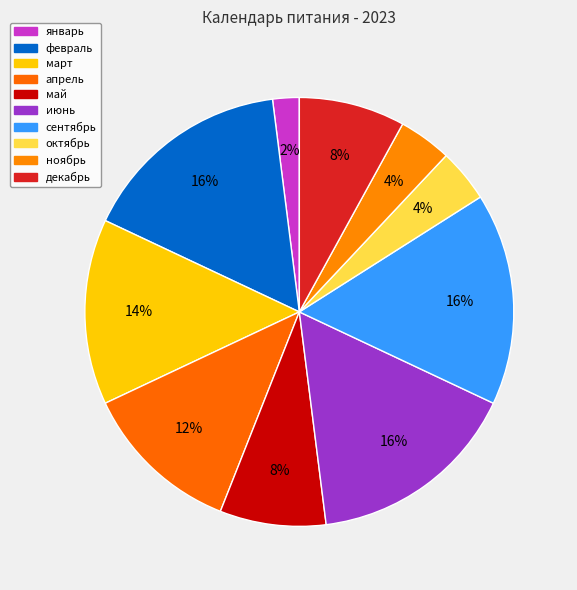

To the nearest percent, what is the average slice percentage?

10%